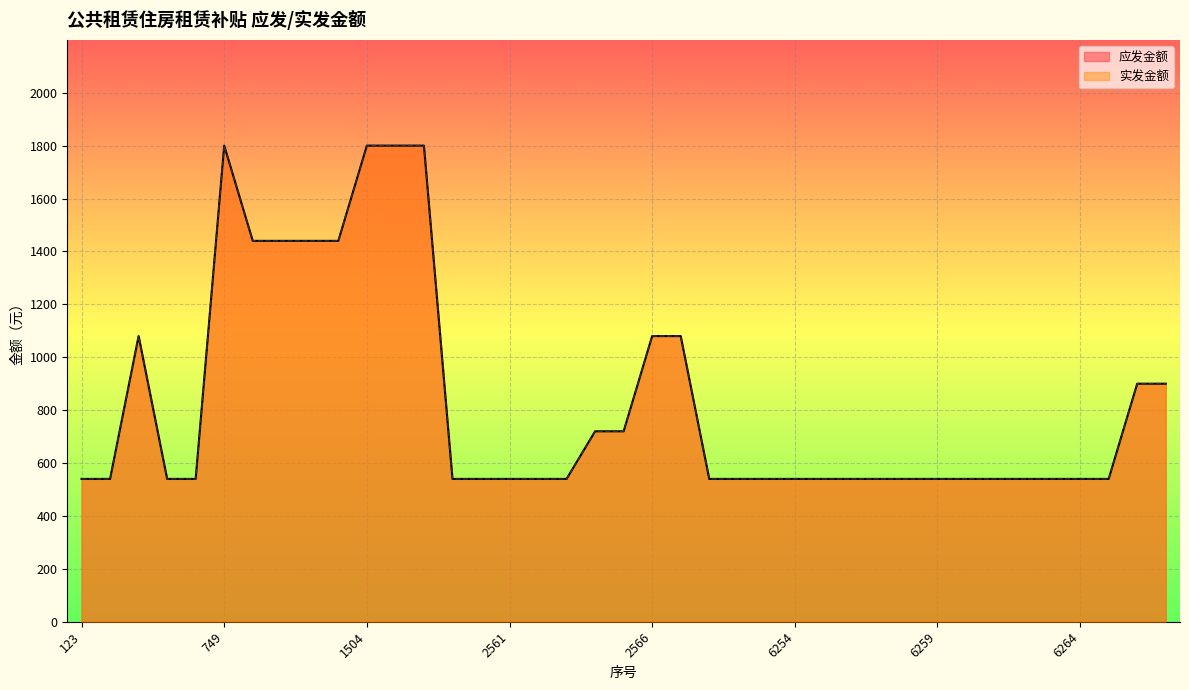

At which category does the chart reach its minimum across all series?

123